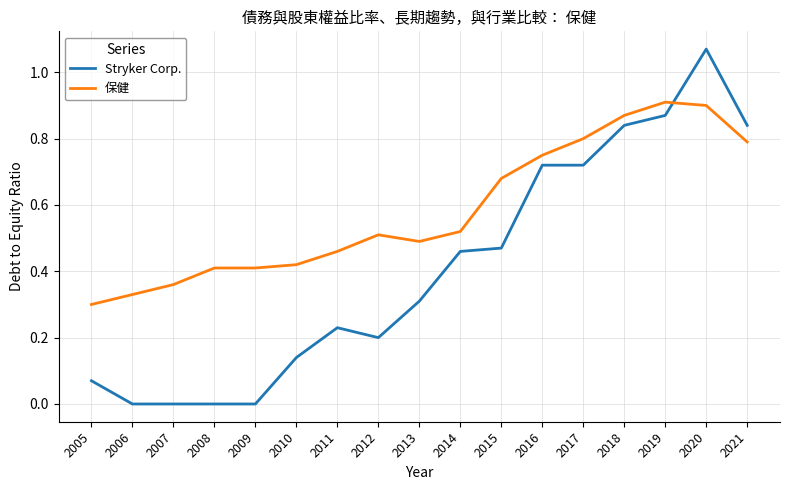

Is the value of 保健 at 2008 greater than the value of Stryker Corp. at 2009?

Yes